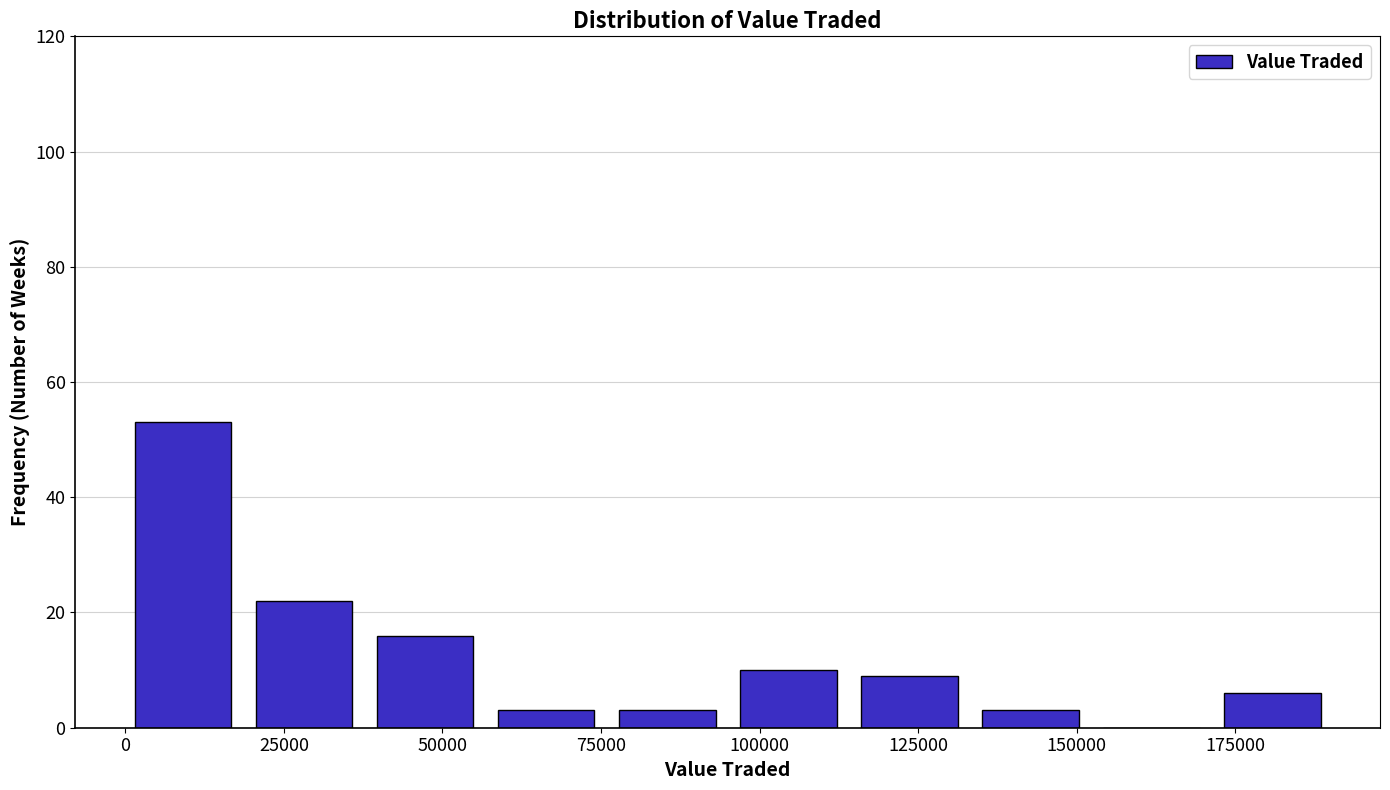

Around what value on the x-axis is the tallest bar? Give the approximate position of its centre, as read against the axis.

10000